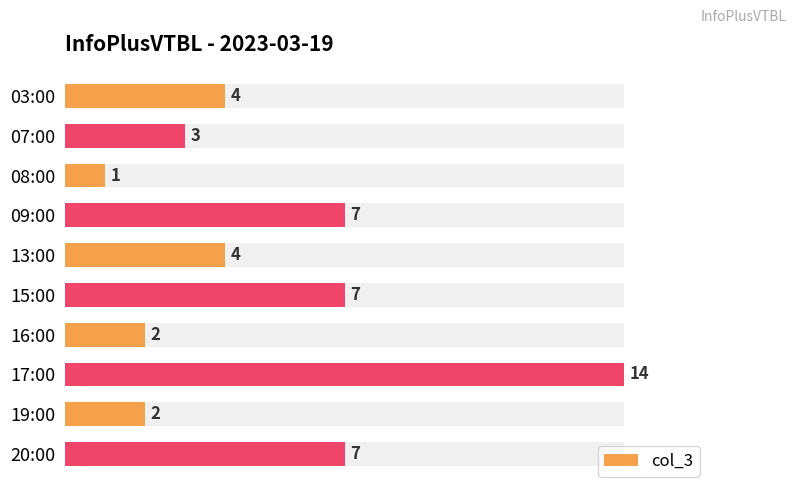

Which has a higher value, 08:00 or 15:00?

15:00